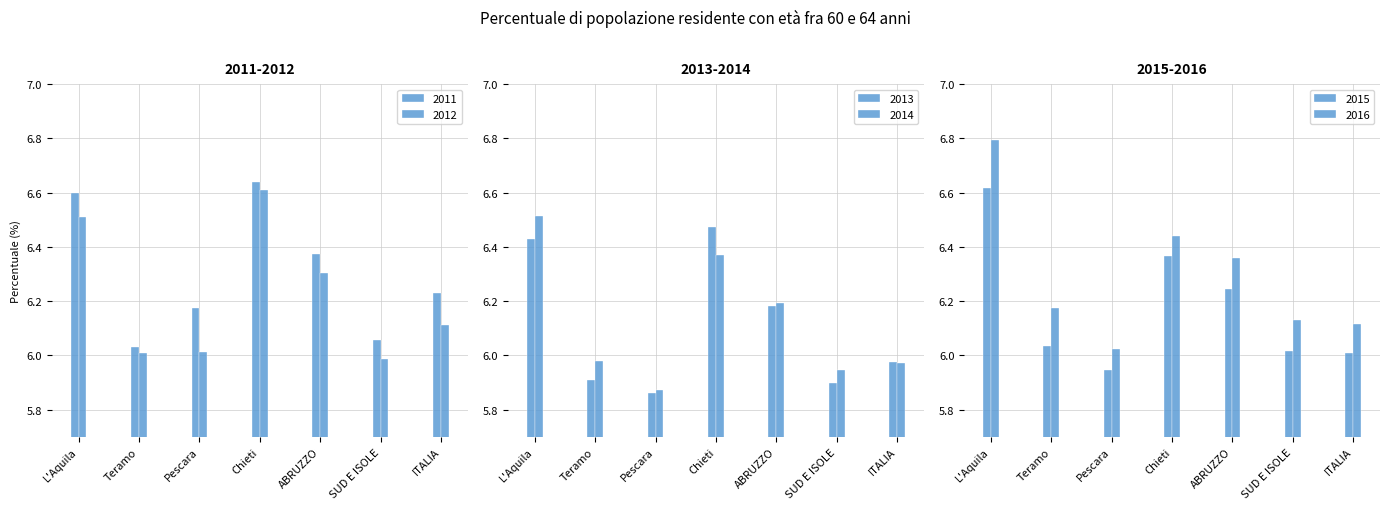

What is the difference between the second highest and minimum values in the 2016 series?

0.4